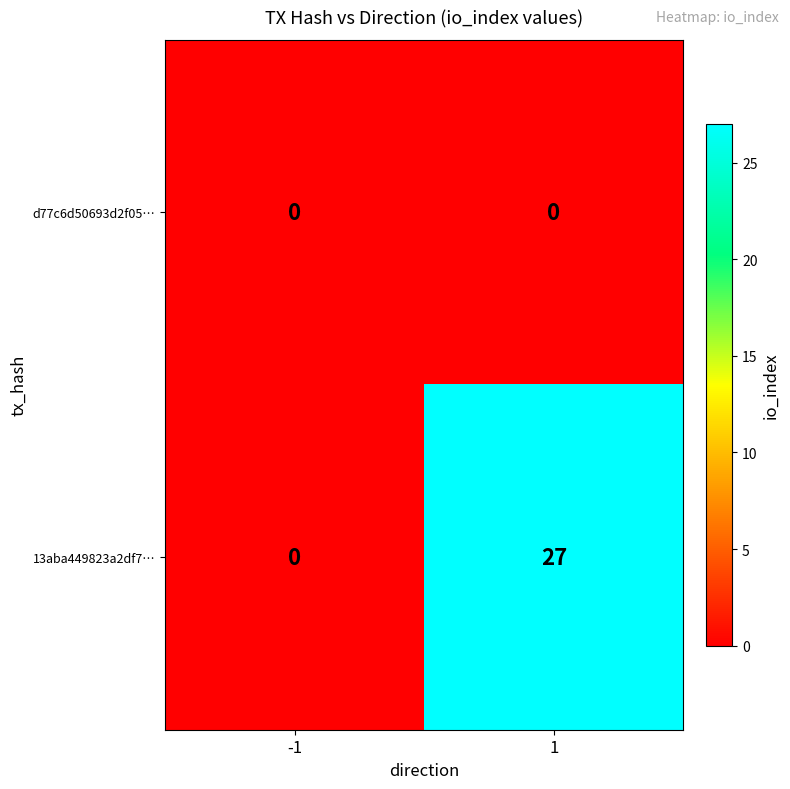

Which series has the largest range (max minus min)?

13aba449823a2df7…